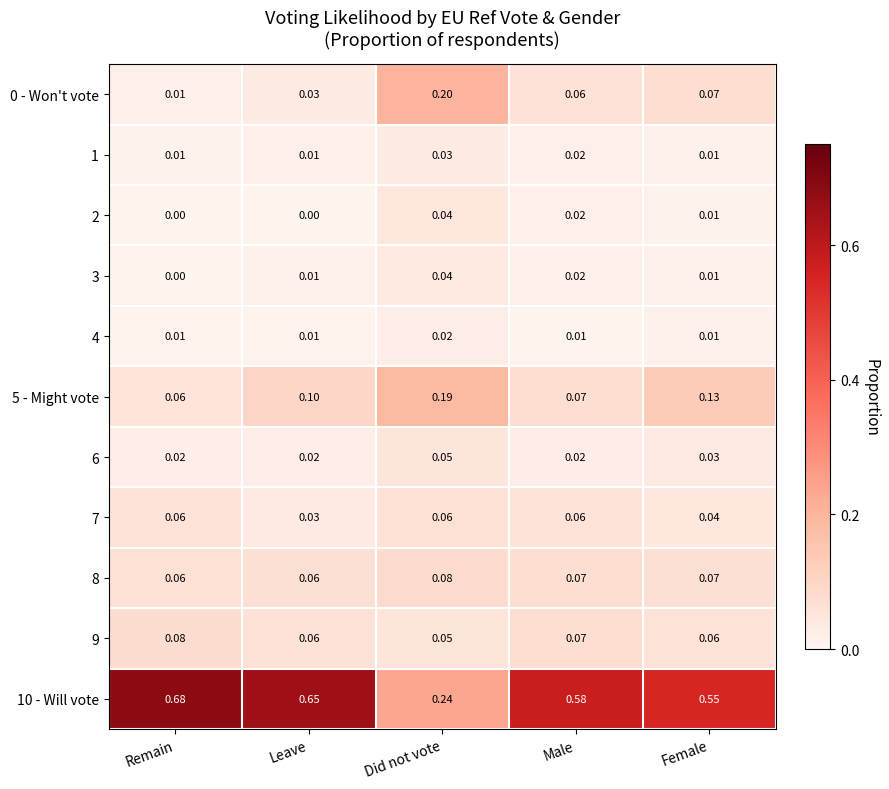

Which series has the largest range (max minus min)?

10 - Will vote